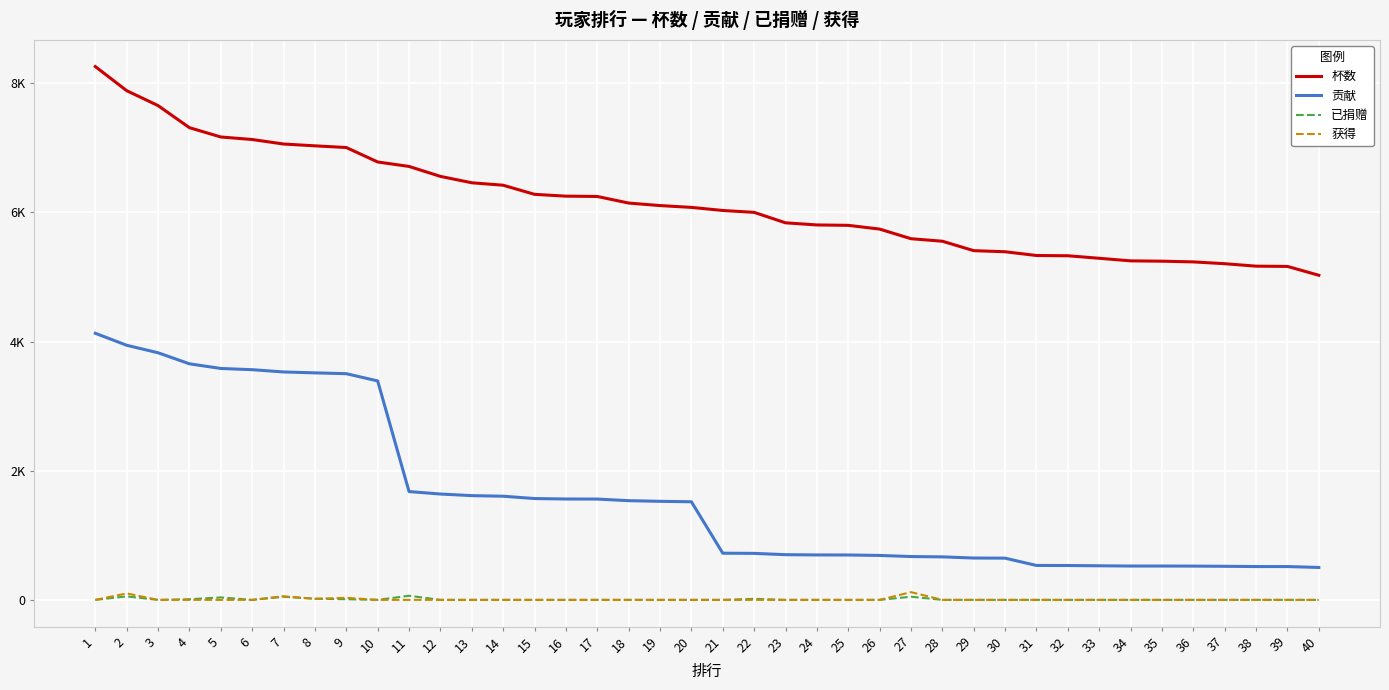

What is the total value across all series at 23?

6538